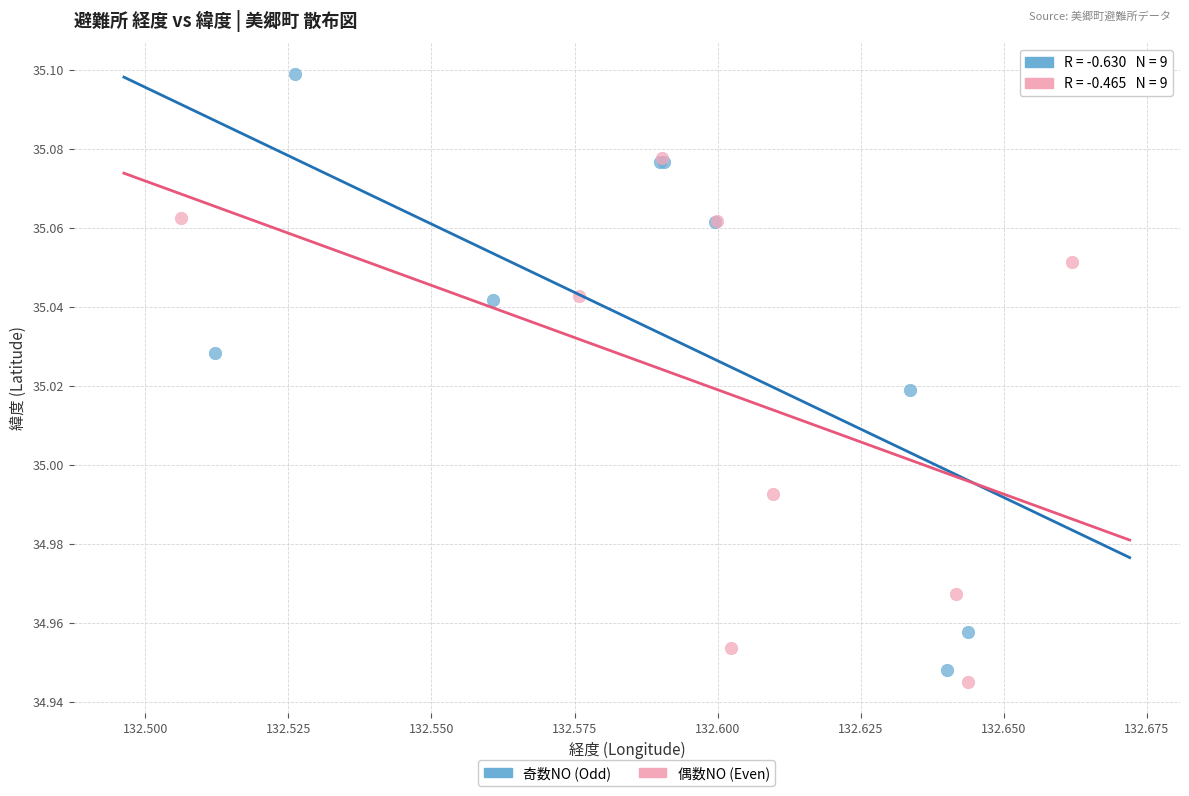

Which series contains the lowest Y value?

偶数NO (Even)